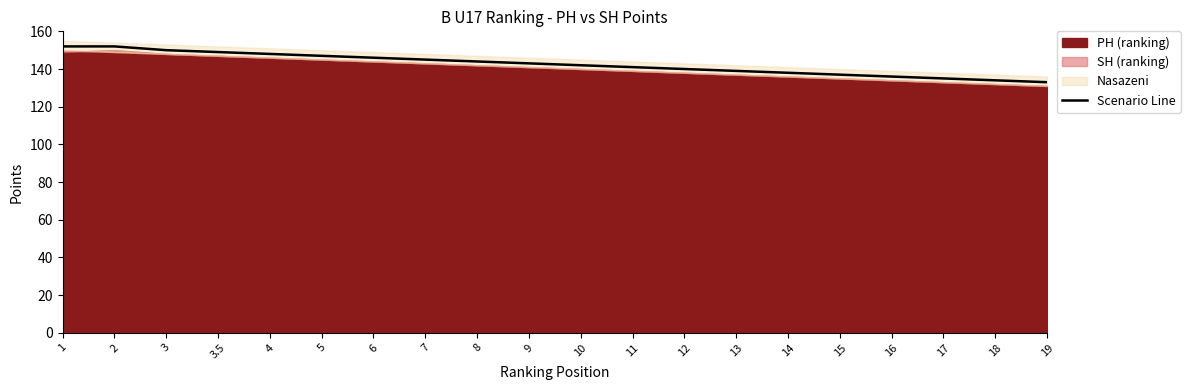

The value of Scenario Line at 18 is 134. True or false?

True